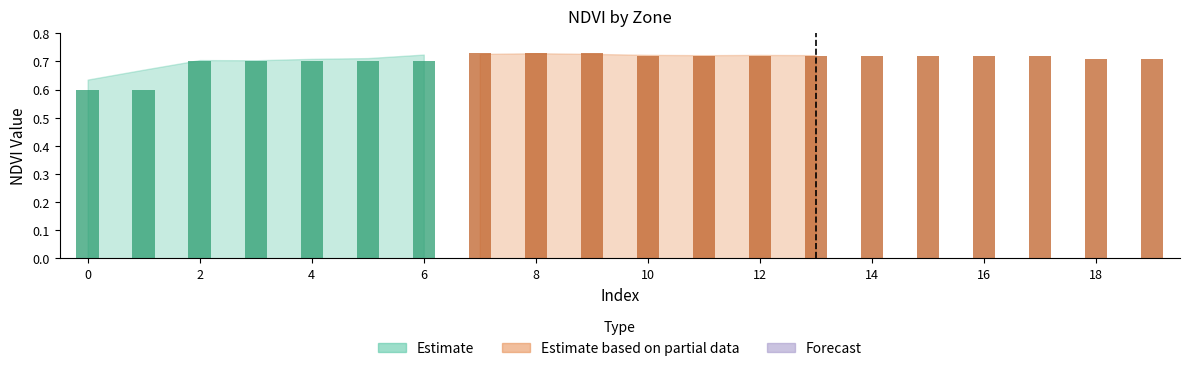

The value of Estimate based on partial data at 18 is 0.7. True or false?

True